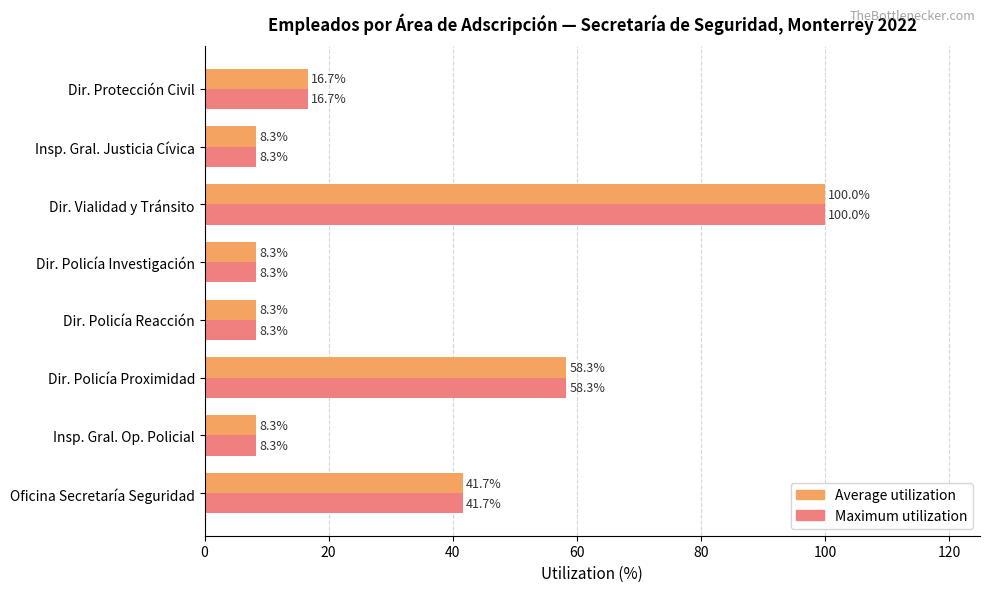

What is the maximum value for Maximum utilization?

100.0